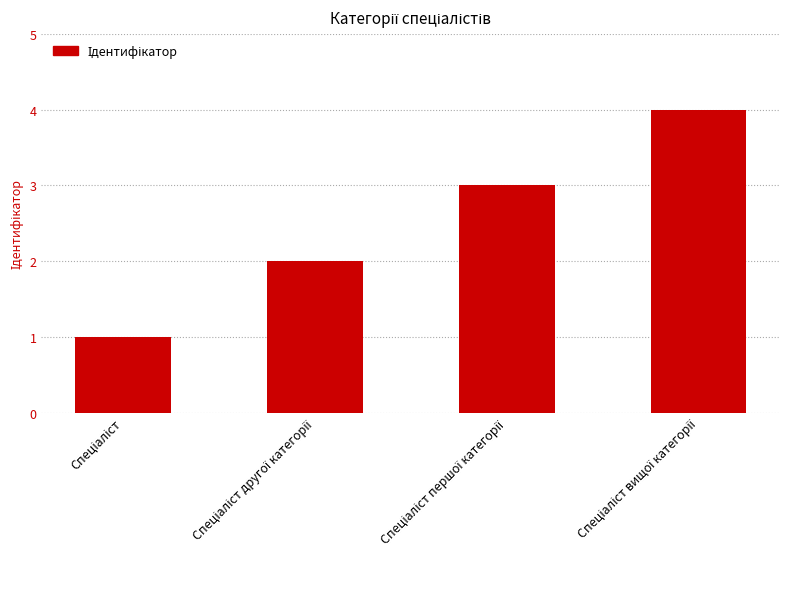

What is the difference between the maximum and minimum values?

3